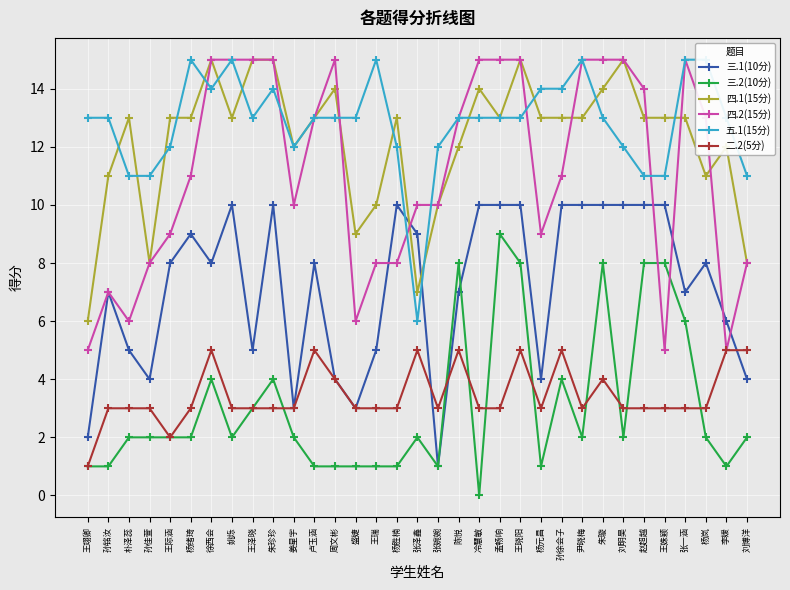

What is the lowest value of the 三.1(10分) series?

1